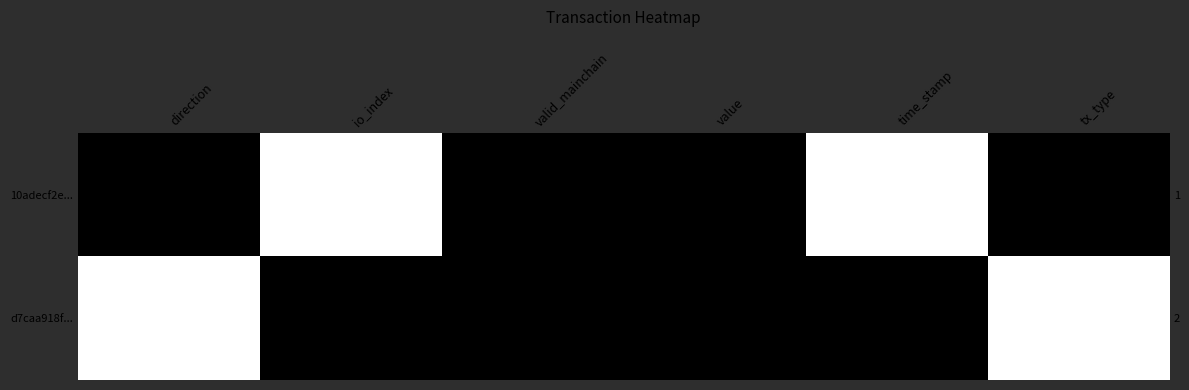

Is it true that 10adecf2e... equals 1 at time_stamp?

True